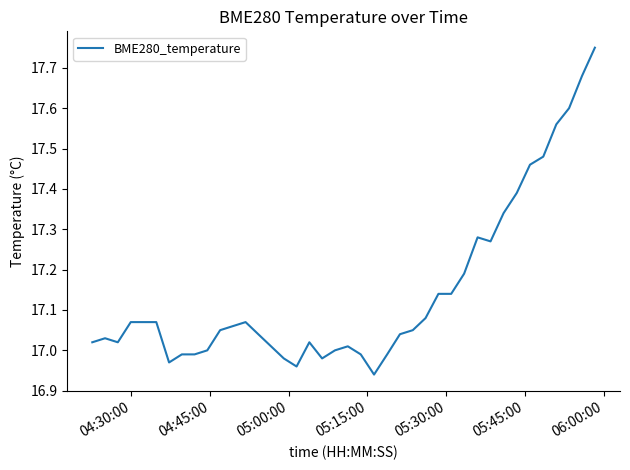

What is the difference between the maximum and minimum values?

0.8